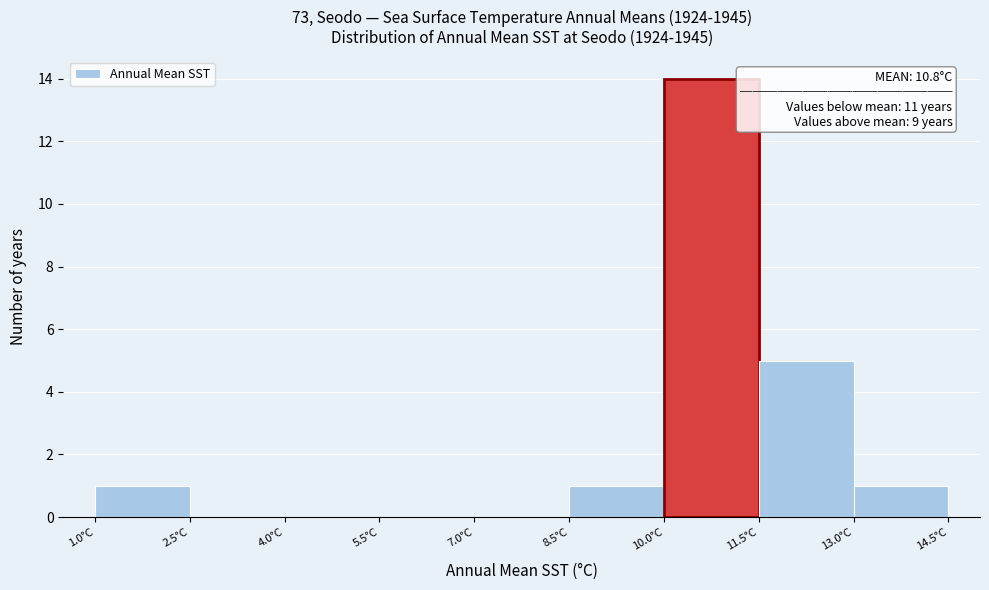

Which range on the x-axis has the tallest bar?

10.0 to 11.5